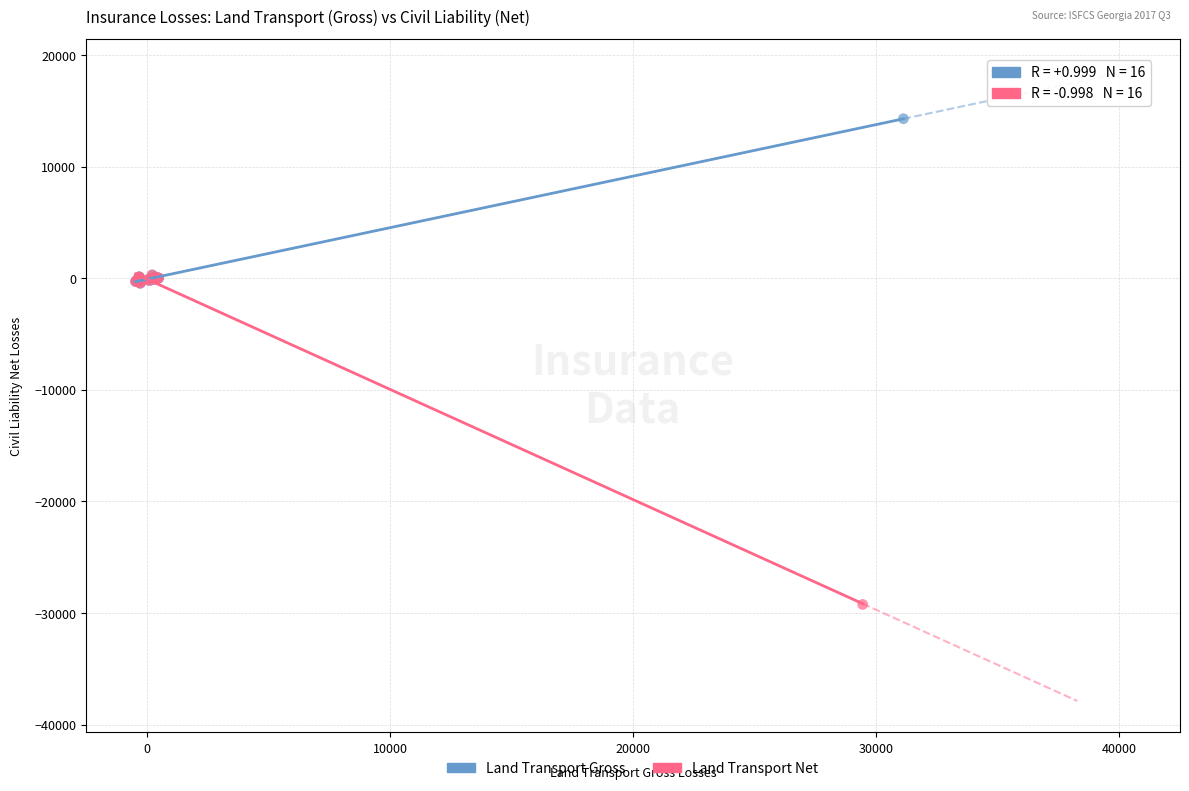

Which series has the largest Y range (max minus min)?

Land Transport Net